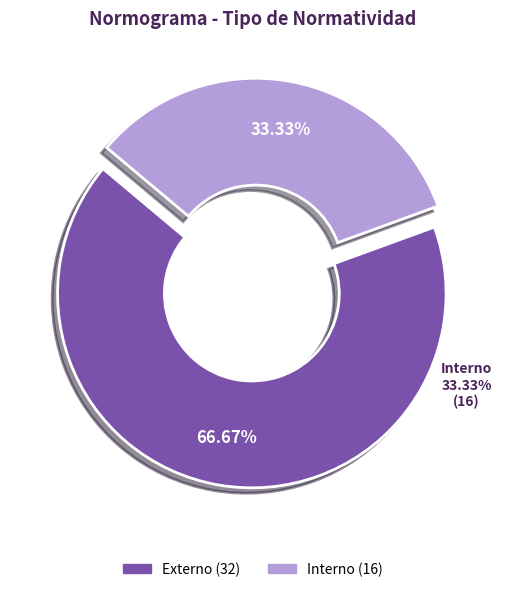

Which slice is the largest?

Externo